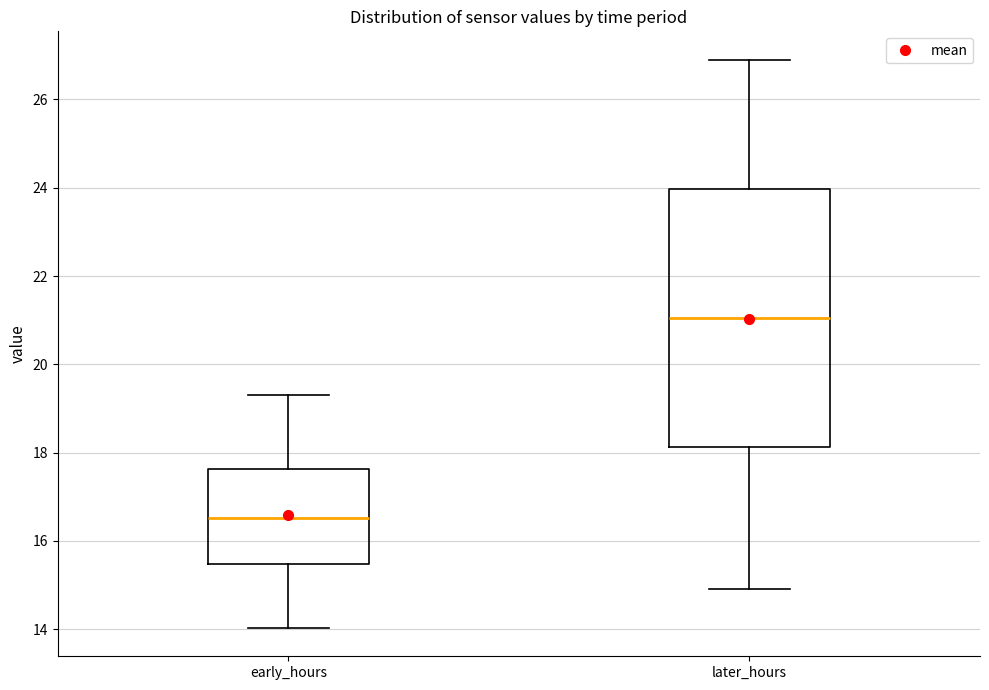

Reading left to right, read every box against the y-axis: the position of its median line, the range the box covers, and the ends of its whiskers. The values are not printed on the chart, so give them approximately, as read against the axis.

early_hours: median 16.6, box 15.4 to 17.6, whiskers 14.0 to 19.4
later_hours: median 21.0, box 18.2 to 24.0, whiskers 15.0 to 27.0